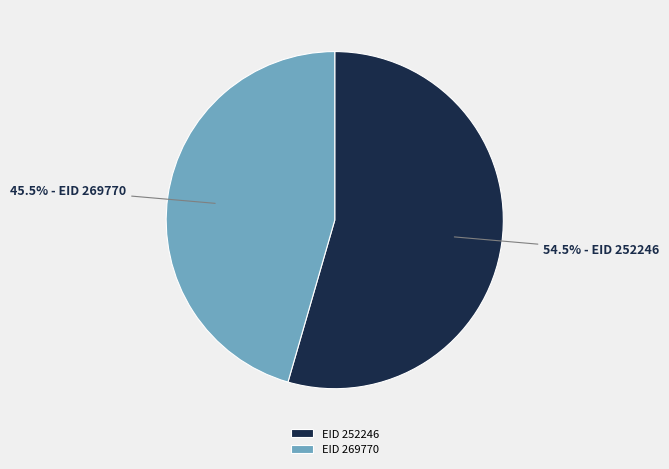

To the nearest percent, what is the difference between the largest and smallest slice percentages?

9%